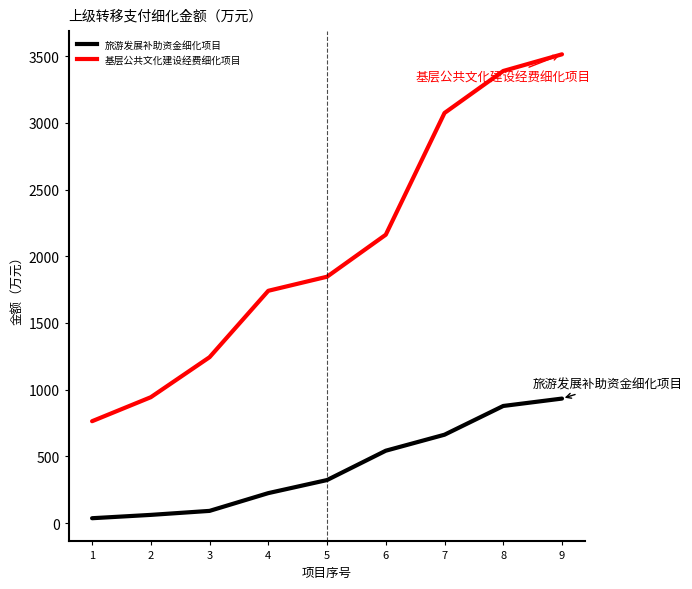

How many categories are shown in the chart?

9